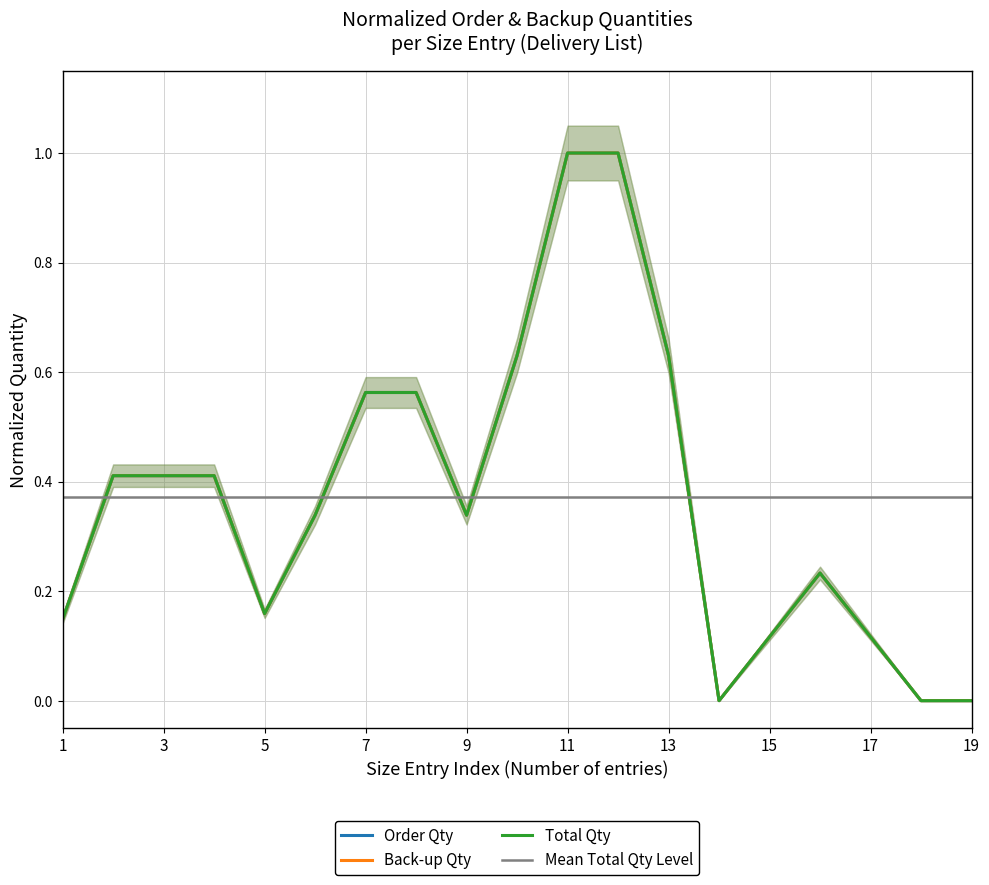

What is the value of the Order Qty point at the 6th from the left?

0.4